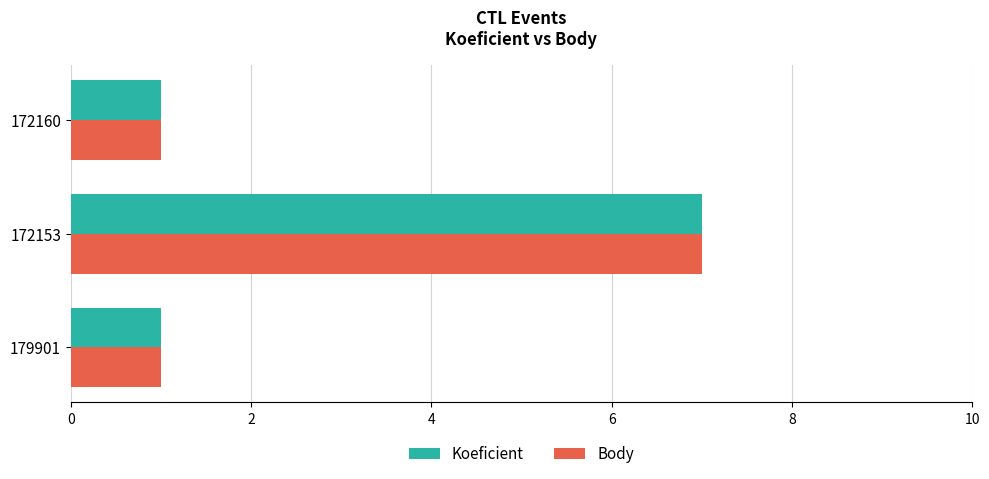

What is the difference between the maximum and second lowest values in the Body series?

6